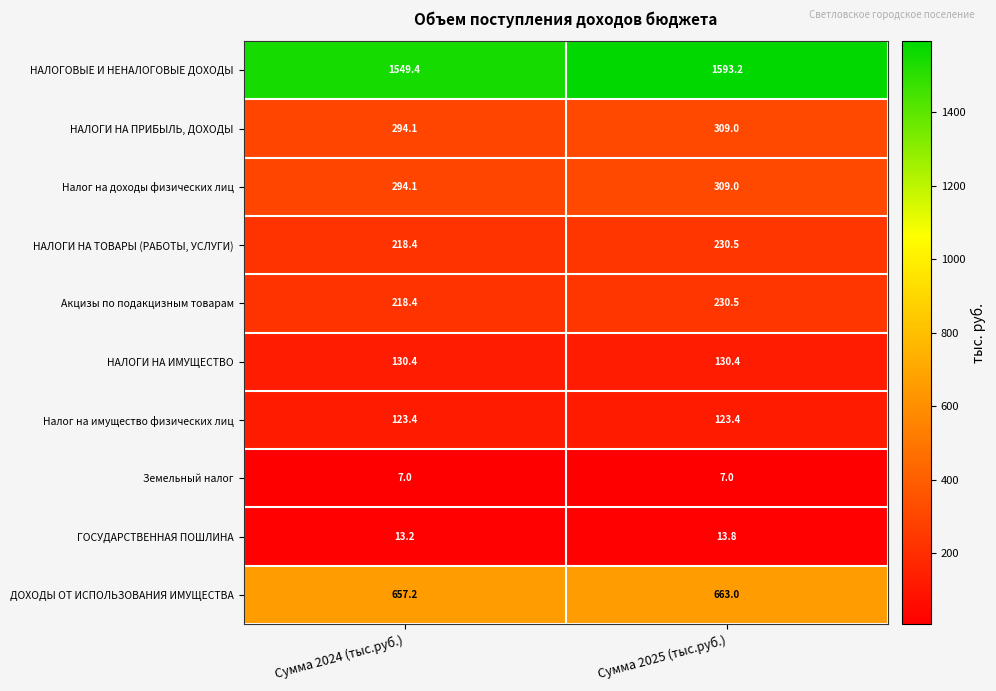

Which series has the widest spread of values?

НАЛОГОВЫЕ И НЕНАЛОГОВЫЕ ДОХОДЫ